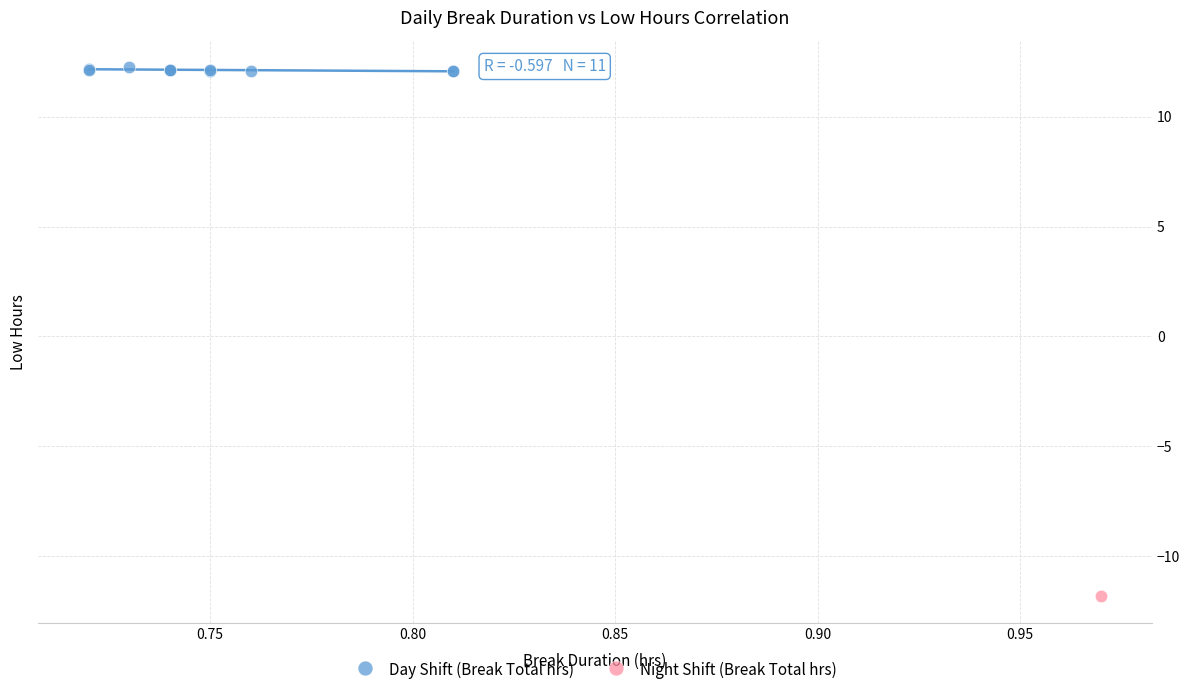

What are all the series names shown in the legend?

Day Shift (Break Total hrs), Night Shift (Break Total hrs)